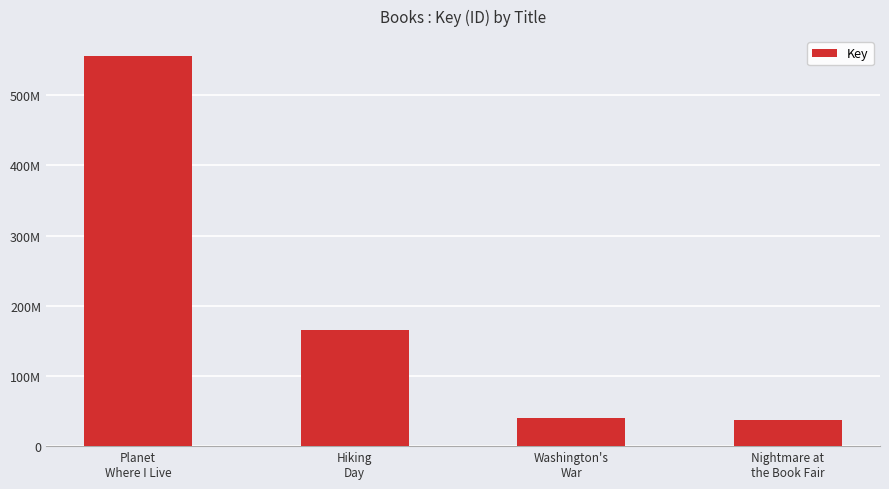

What is the ratio of the value at Planet
Where I Live to the value at Washington's
War?

14.0